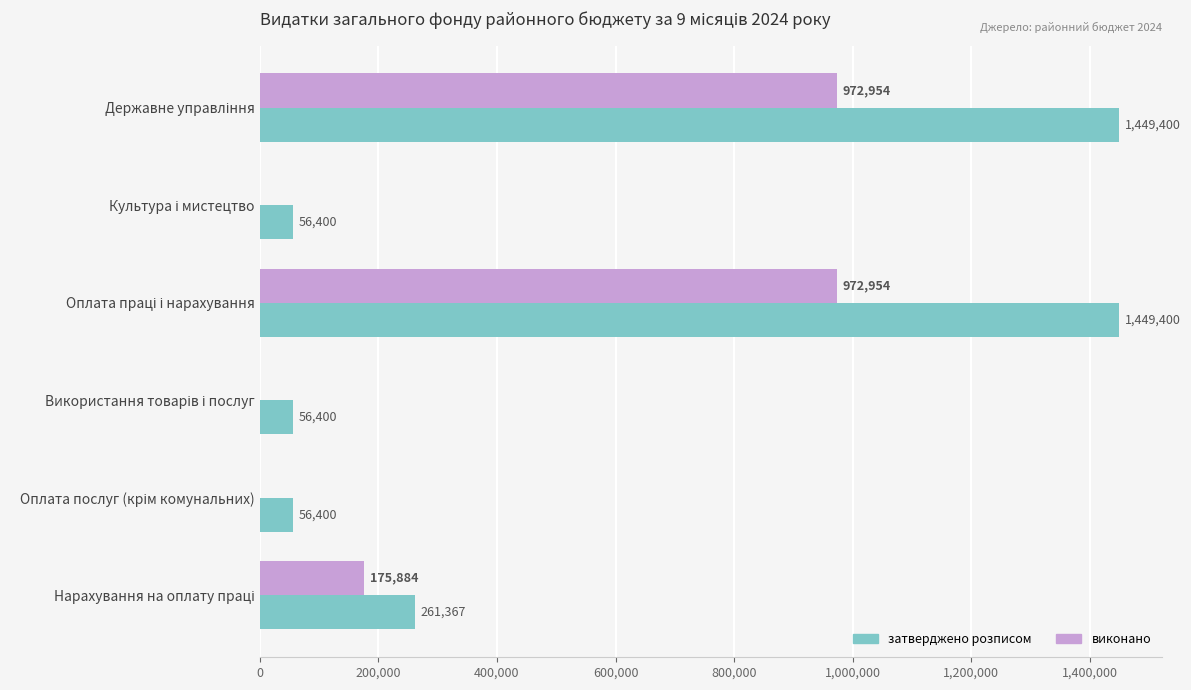

What is the sum of all затверджено розписом values?

3329367.0